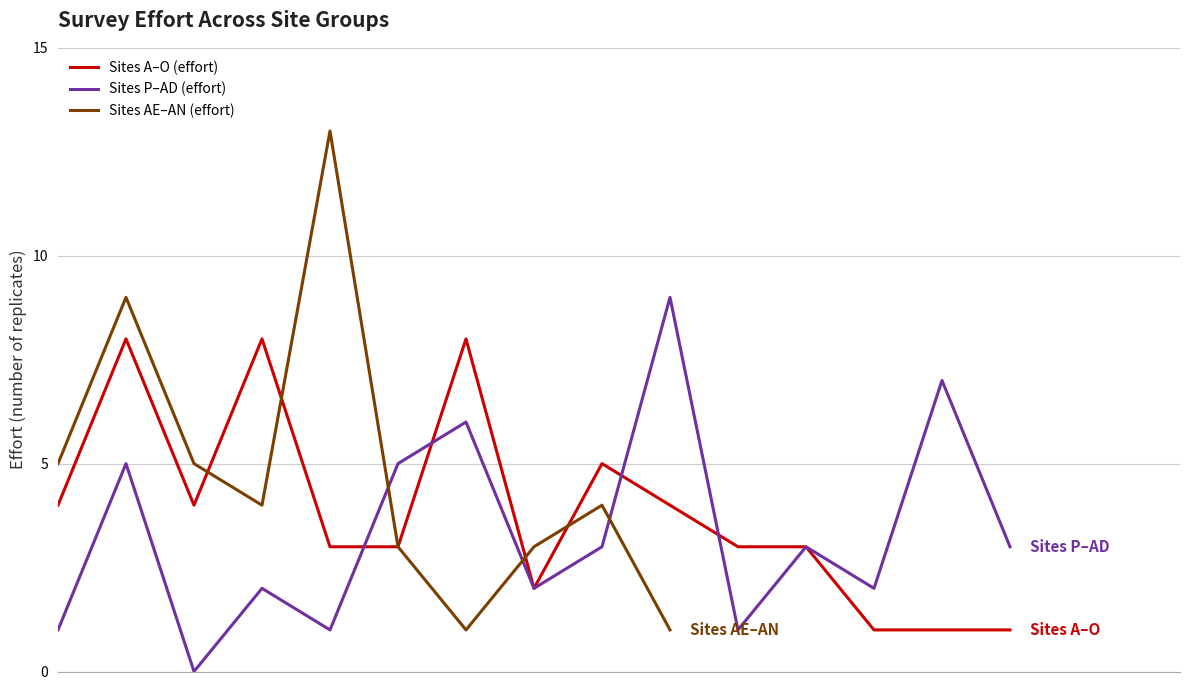

What is the maximum value for Sites A–O (effort)?

8